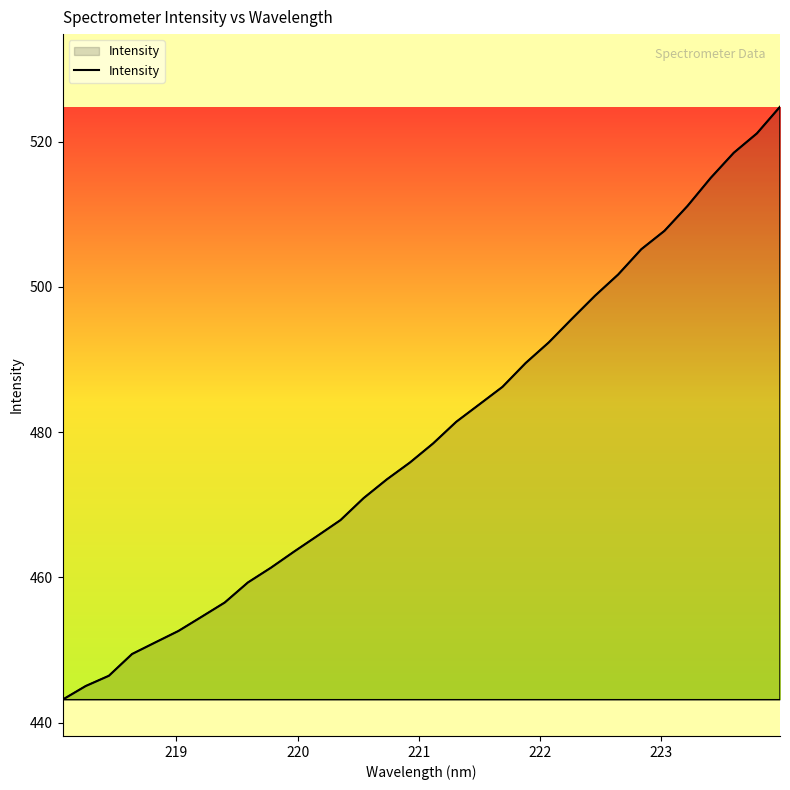

How many series are shown in this chart?

1